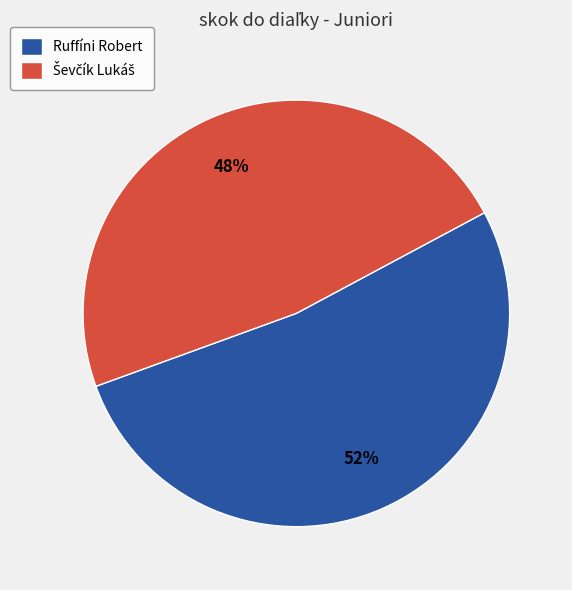

True or false: Ruffíni Robert accounts for 62% of the total.

False